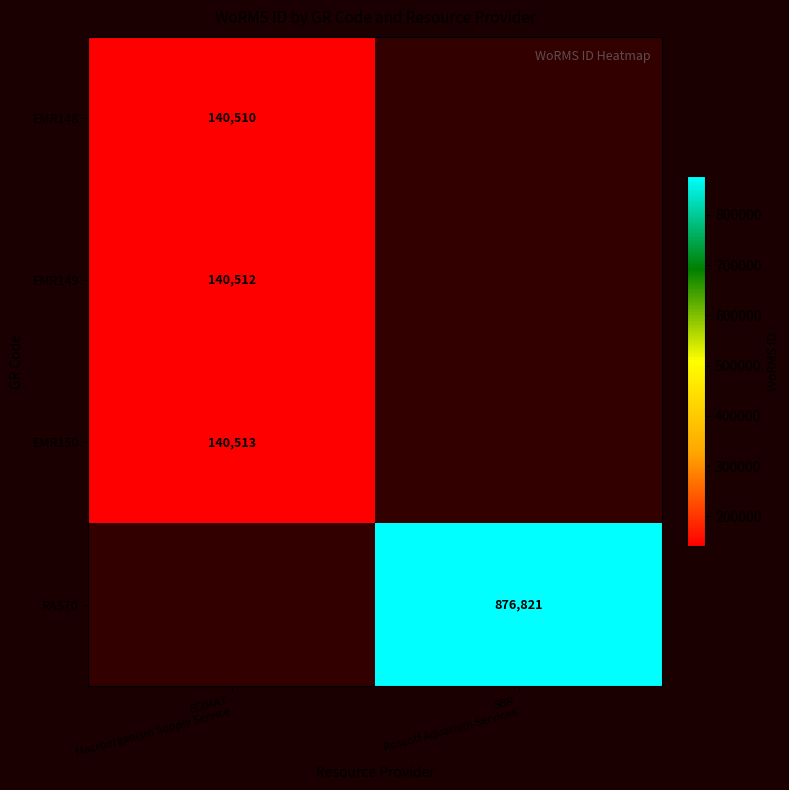

What is the approximate value of EMR149 at ECIMAT Macroorganism Supply Service?

140512.0